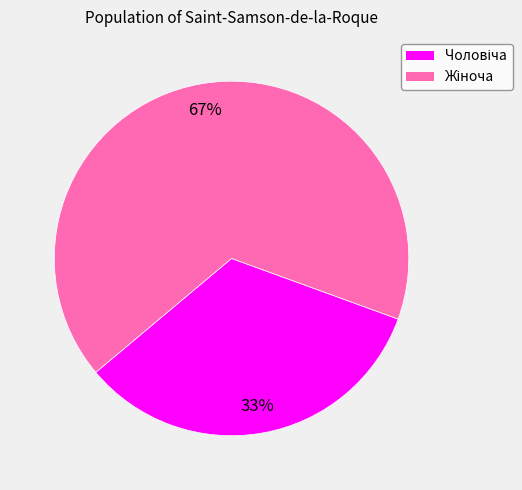

Is there a majority slice in this chart?

Yes